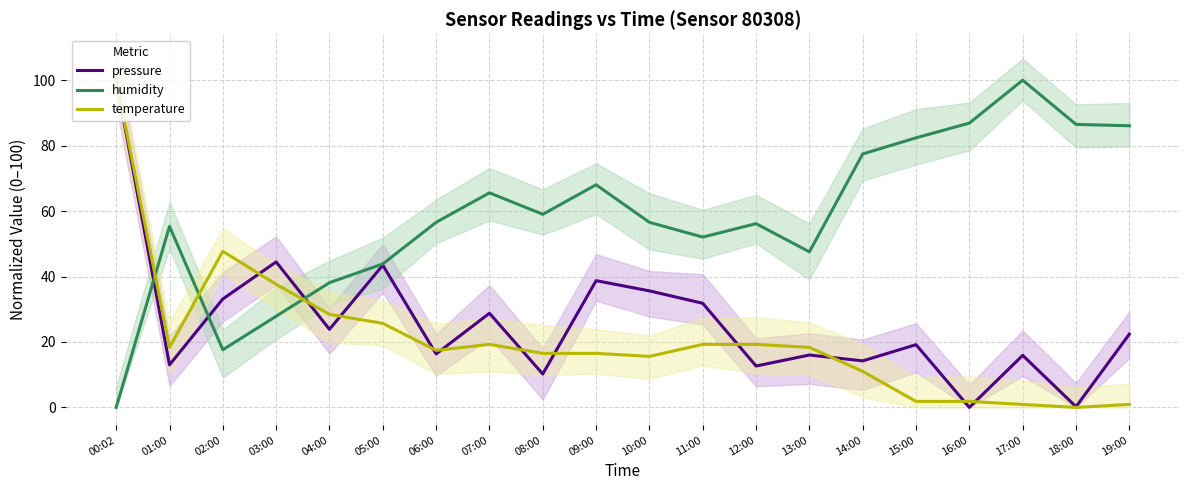

What are all the series names shown in the legend?

pressure, humidity, temperature